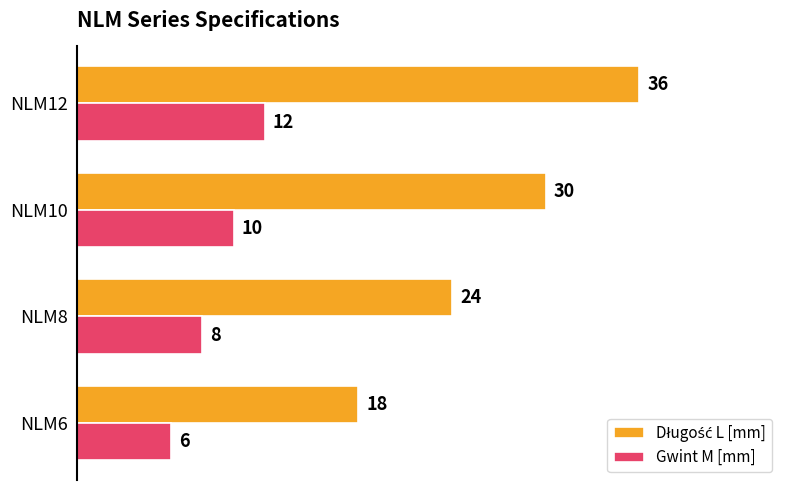

At how many categories does at least one series exceed 13?

4